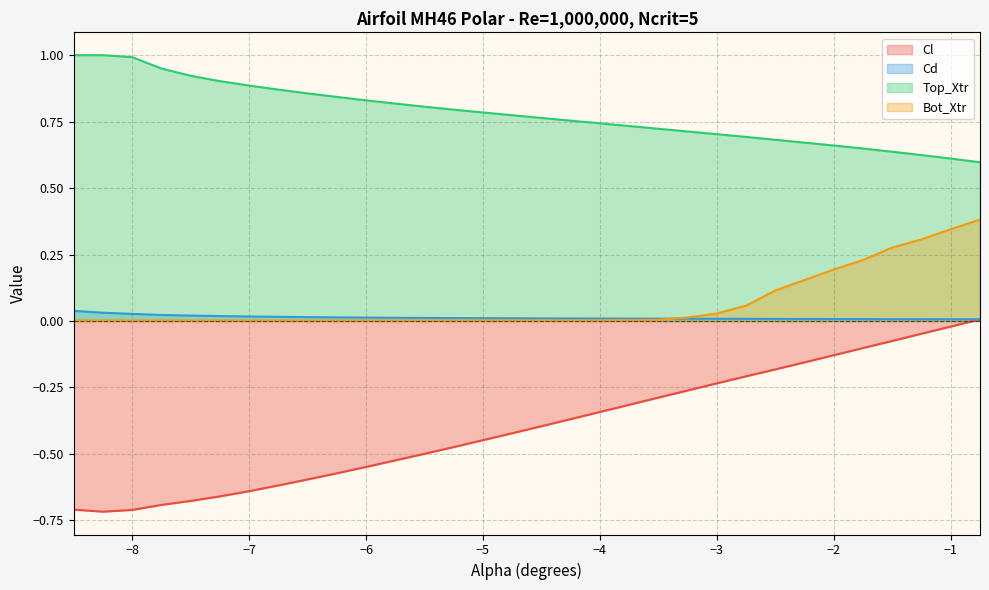

The value of Cd at -0.75 is 0.0. True or false?

False